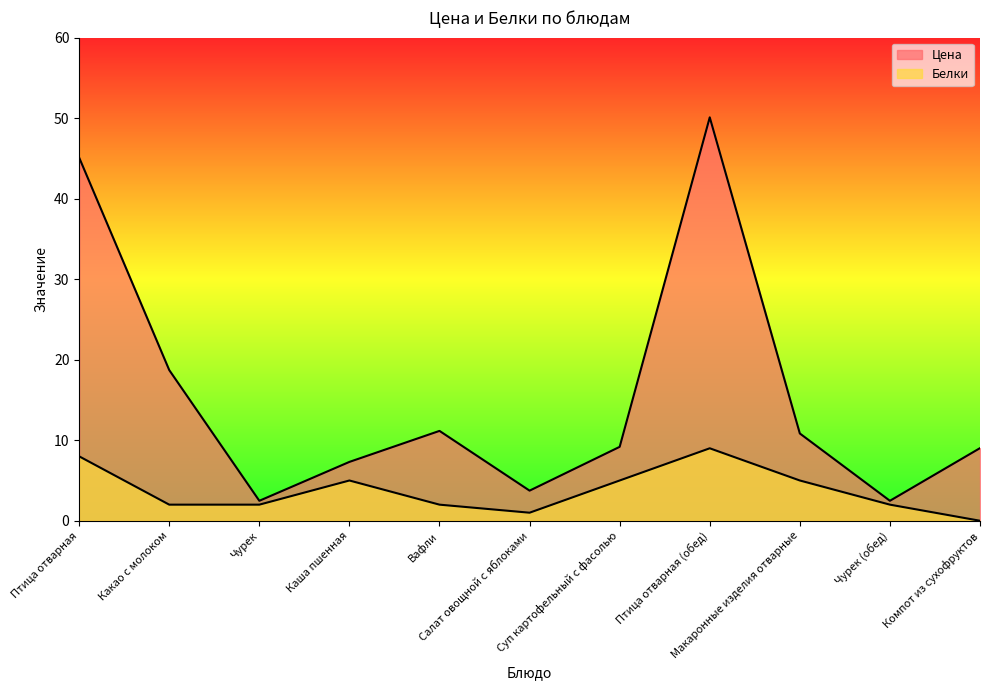

True or false: Белки and Цена intersect in this chart.

False